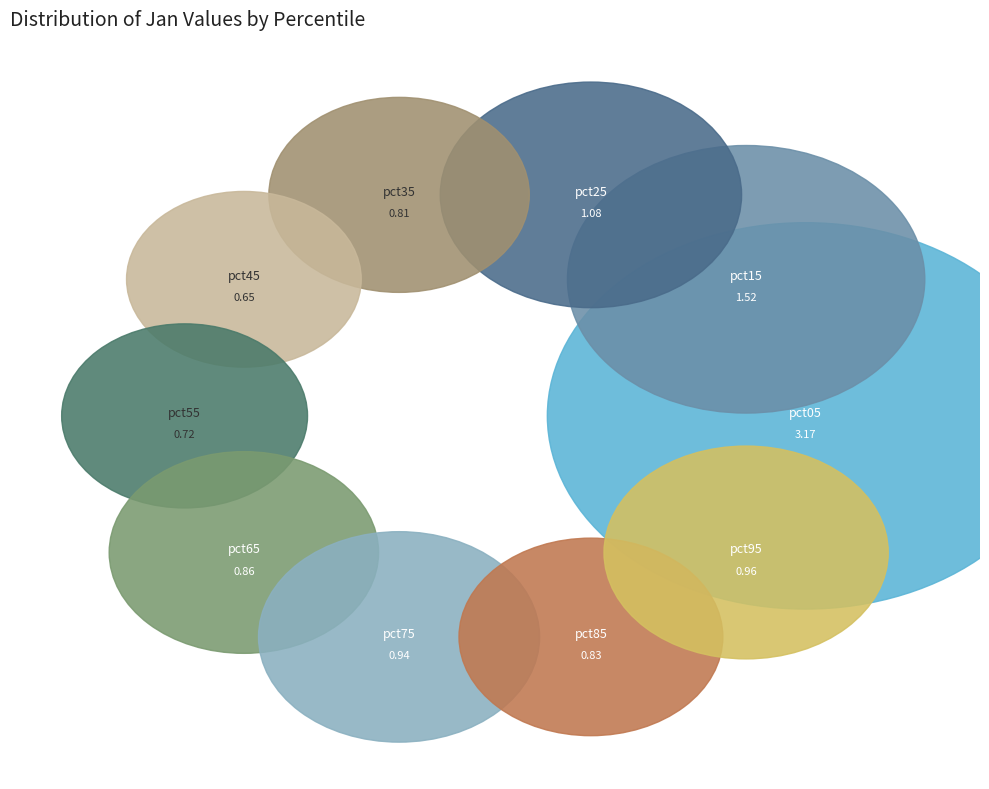

Is it true that pct85 is 14% of the pie?

False